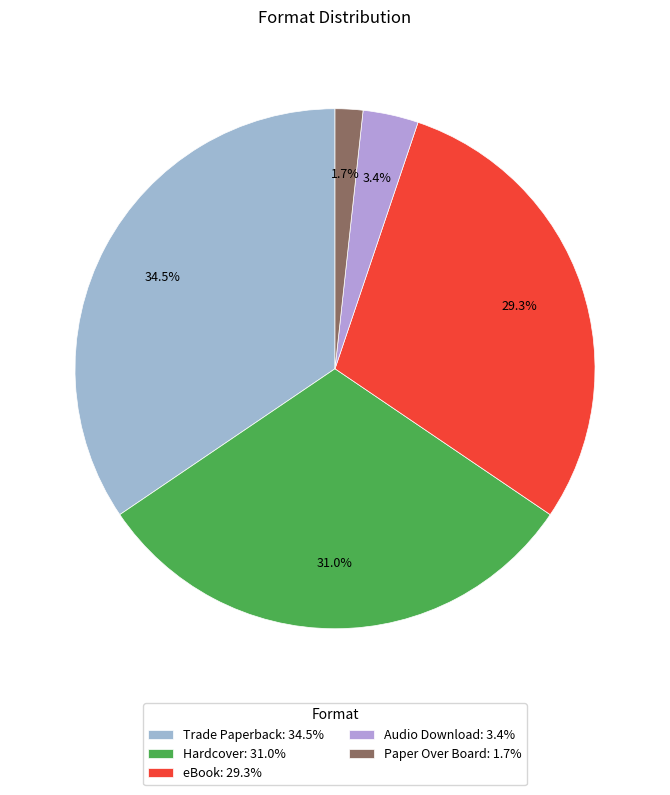

To the nearest percent, what percentage of the pie is Hardcover?

31%